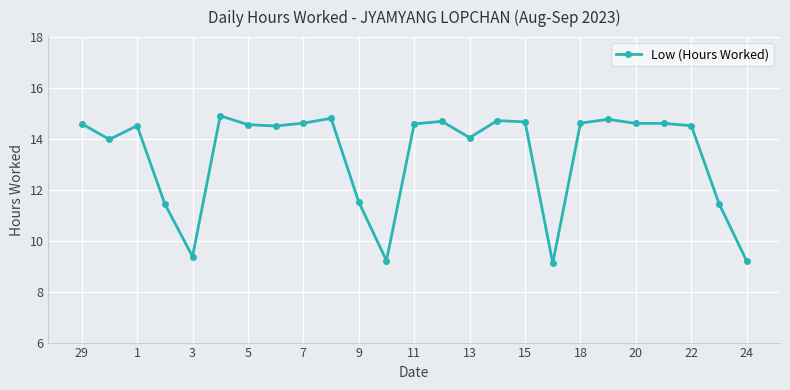

How many lines are shown in the chart?

1